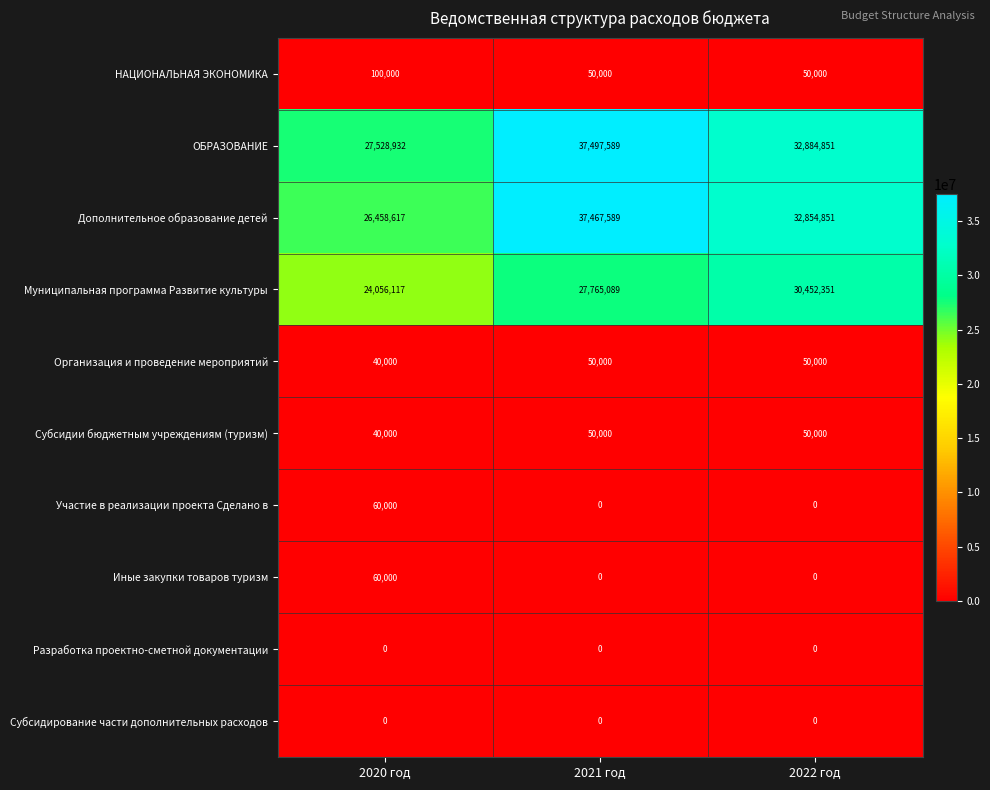

List the labels in order of Муниципальная программа Развитие культуры value, smallest first.

2020 год, 2021 год, 2022 год